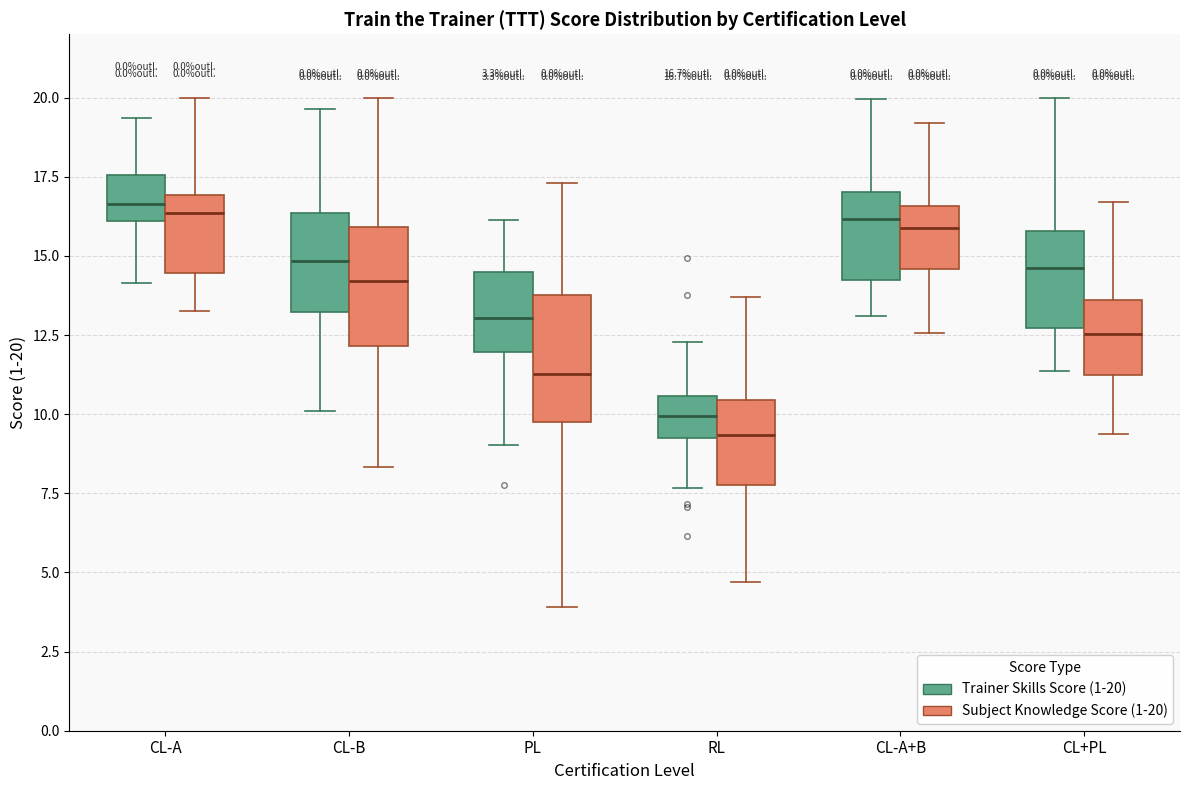

Which box has the lowest median line?

RL (Subject Knowledge Score (1-20))